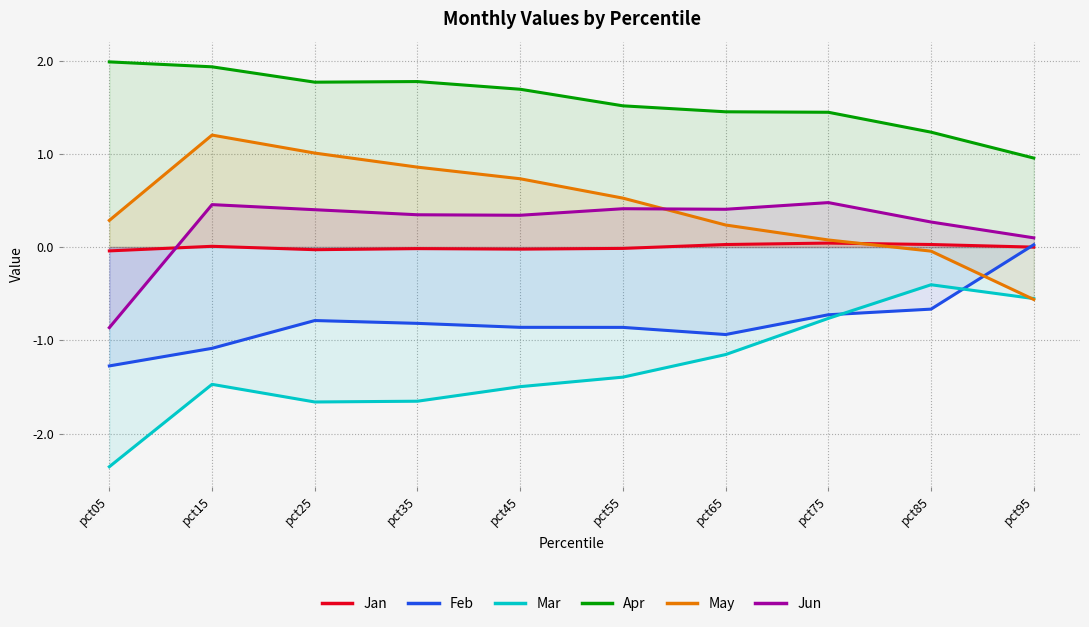

The value of Jun at pct95 is 0.1. True or false?

False